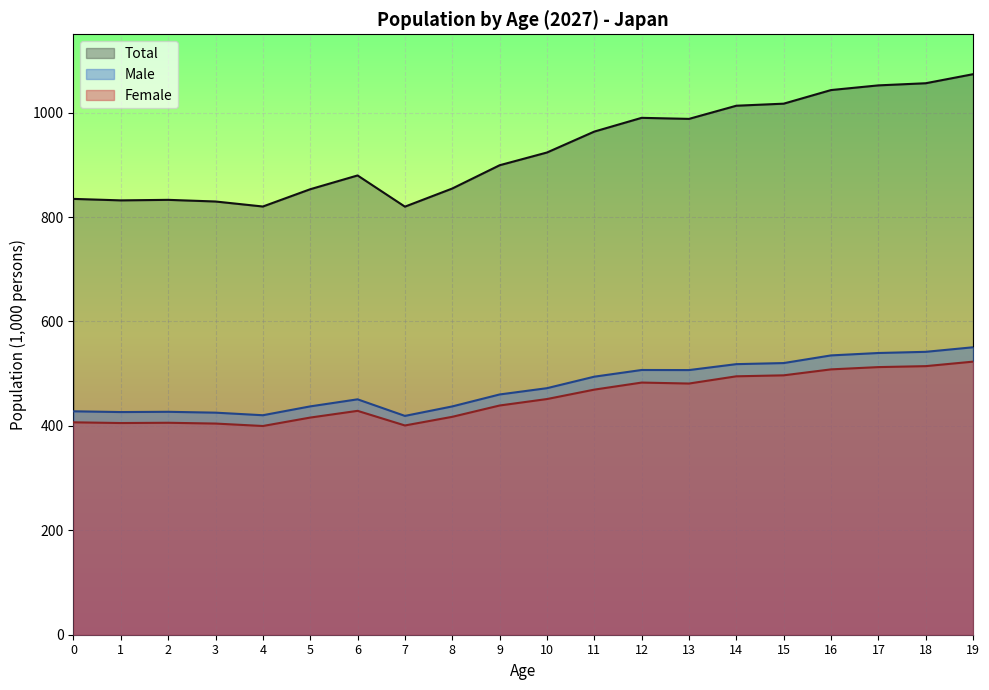

What is the lowest value of the Male series?

419.1